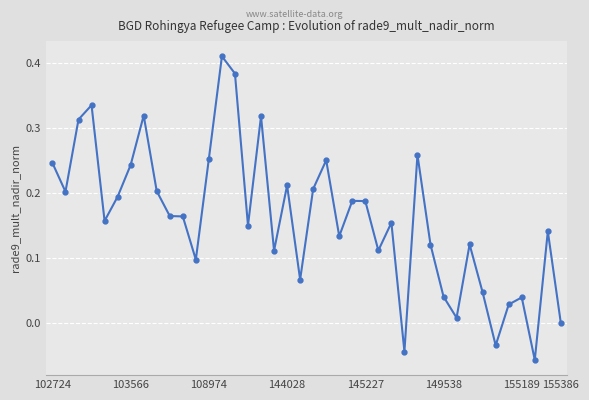

What is the sum of all values?

6.5